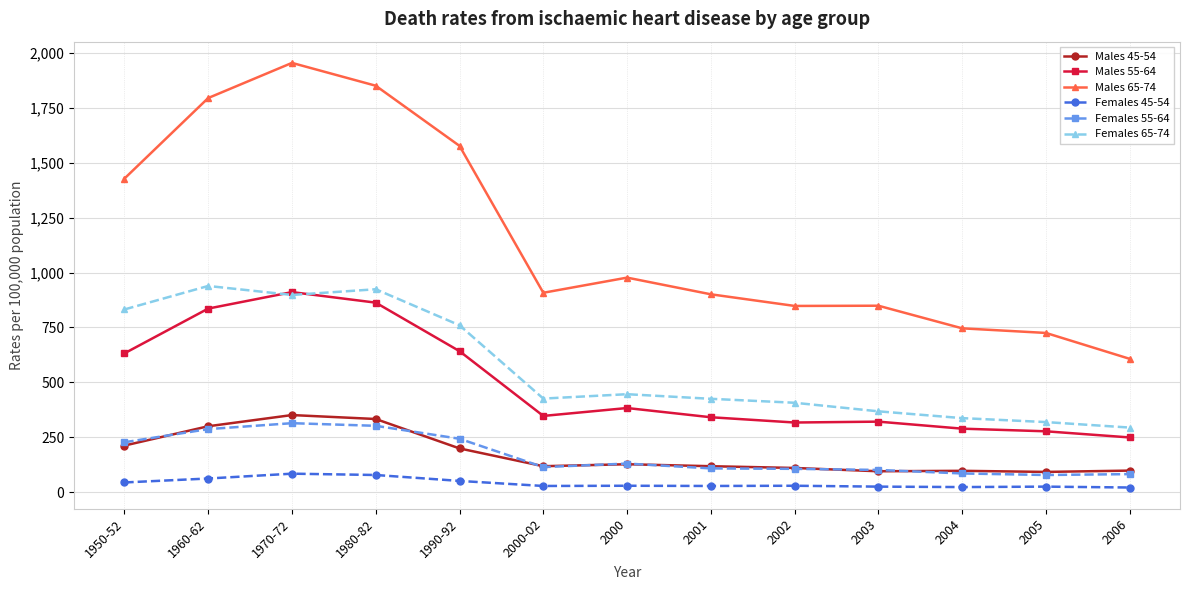

What are all the series names shown in the legend?

Males 45-54, Males 55-64, Males 65-74, Females 45-54, Females 55-64, Females 65-74